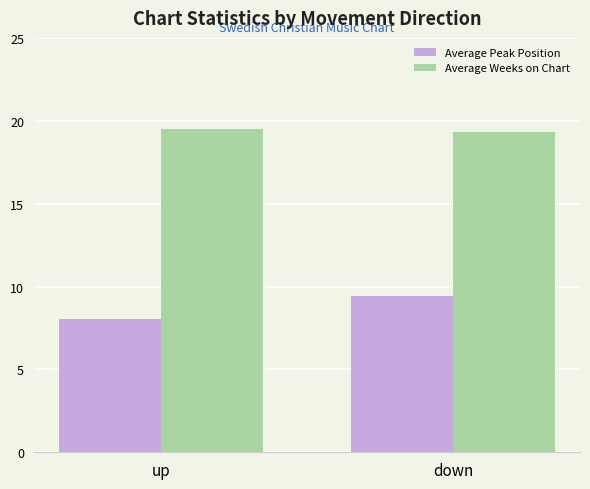

Rank the series by their average value, from lowest to highest.

Average Peak Position, Average Weeks on Chart